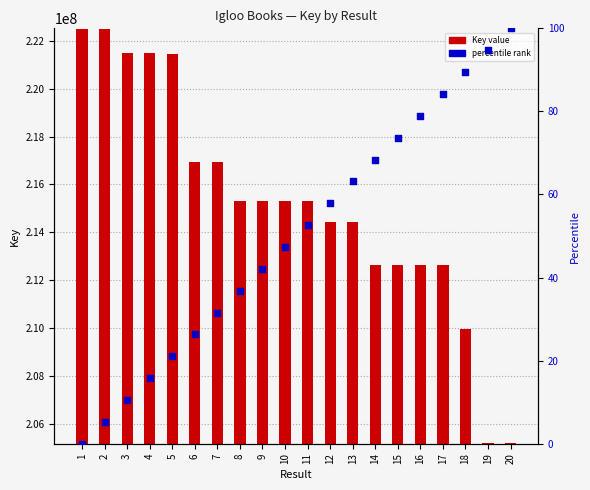

At how many categories does at least one series exceed 157011948?

20